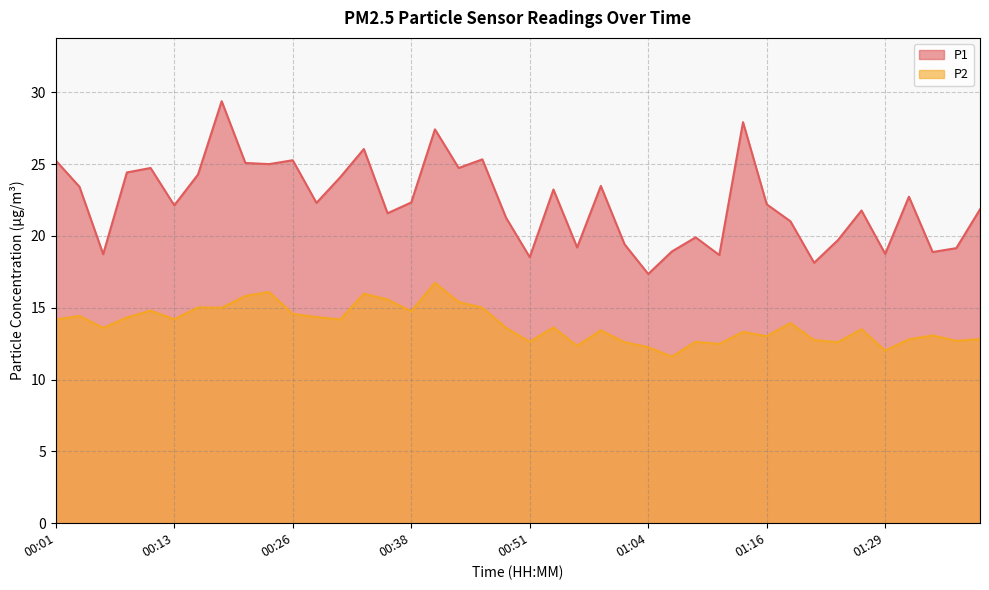

Rank the categories by P1 value from highest to lowest.

00:18, 01:14, 00:41, 00:33, 00:46, 00:26, 00:01, 00:21, 00:23, 00:11, 00:43, 00:08, 00:16, 00:31, 00:59, 00:03, 00:54, 01:31, 00:38, 00:28, 01:16, 00:13, 01:39, 01:26, 00:36, 00:49, 01:19, 01:09, 01:24, 01:01, 00:56, 01:36, 01:06, 01:34, 01:29, 00:06, 01:11, 00:51, 01:21, 01:04